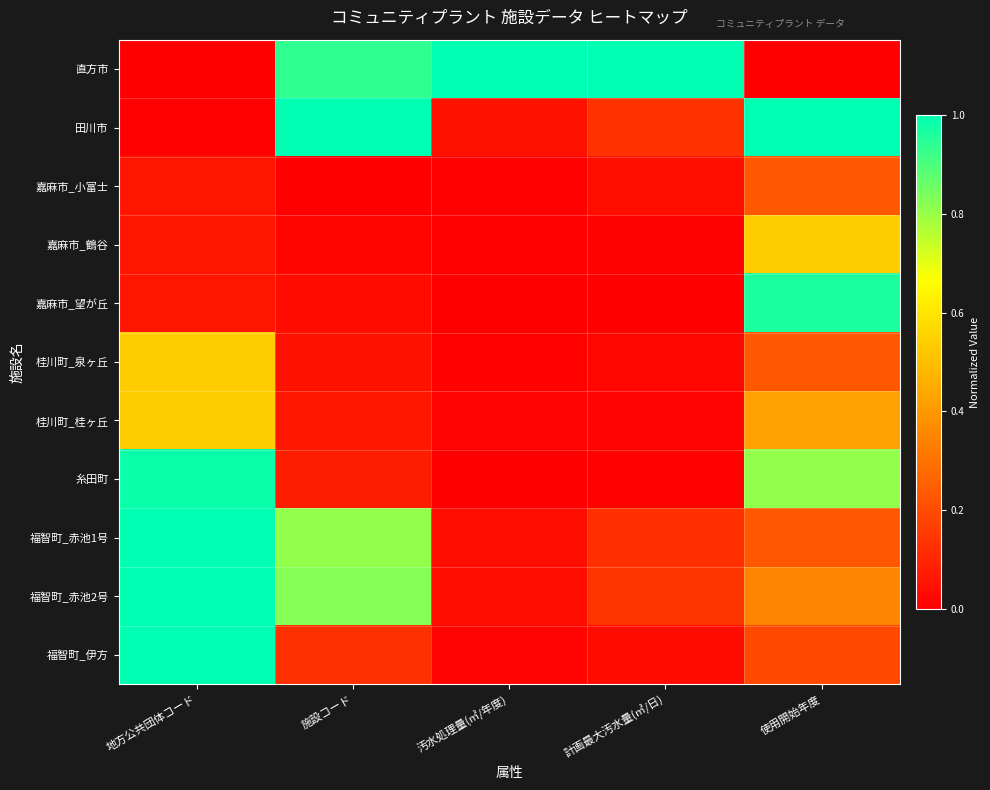

Reading right to left, list all the values displayed in this chart.

直方市: 使用開始年度=0.0	計画最大汚水量(㎥/日)=1.0	汚水処理量(㎥/年度)=1.0	施設コード=0.9	地方公共団体コード=0.0
田川市: 使用開始年度=1.0	計画最大汚水量(㎥/日)=0.1	汚水処理量(㎥/年度)=0.0	施設コード=1.0	地方公共団体コード=0.0
嘉麻市_小富士: 使用開始年度=0.2	計画最大汚水量(㎥/日)=0.0	汚水処理量(㎥/年度)=0.0	施設コード=0.0	地方公共団体コード=0.1
嘉麻市_鶴谷: 使用開始年度=0.5	計画最大汚水量(㎥/日)=0.0	汚水処理量(㎥/年度)=0.0	施設コード=0.0	地方公共団体コード=0.1
嘉麻市_望が丘: 使用開始年度=1.0	計画最大汚水量(㎥/日)=0.0	汚水処理量(㎥/年度)=0.0	施設コード=0.0	地方公共団体コード=0.1
桂川町_泉ヶ丘: 使用開始年度=0.2	計画最大汚水量(㎥/日)=0.0	汚水処理量(㎥/年度)=0.0	施設コード=0.0	地方公共団体コード=0.5
桂川町_桂ヶ丘: 使用開始年度=0.4	計画最大汚水量(㎥/日)=0.0	汚水処理量(㎥/年度)=0.0	施設コード=0.1	地方公共団体コード=0.5
糸田町: 使用開始年度=0.8	計画最大汚水量(㎥/日)=0.0	汚水処理量(㎥/年度)=0.0	施設コード=0.1	地方公共団体コード=1.0
福智町_赤池1号: 使用開始年度=0.2	計画最大汚水量(㎥/日)=0.1	汚水処理量(㎥/年度)=0.0	施設コード=0.8	地方公共団体コード=1.0
福智町_赤池2号: 使用開始年度=0.3	計画最大汚水量(㎥/日)=0.1	汚水処理量(㎥/年度)=0.0	施設コード=0.8	地方公共団体コード=1.0
福智町_伊方: 使用開始年度=0.2	計画最大汚水量(㎥/日)=0.0	汚水処理量(㎥/年度)=0.0	施設コード=0.1	地方公共団体コード=1.0